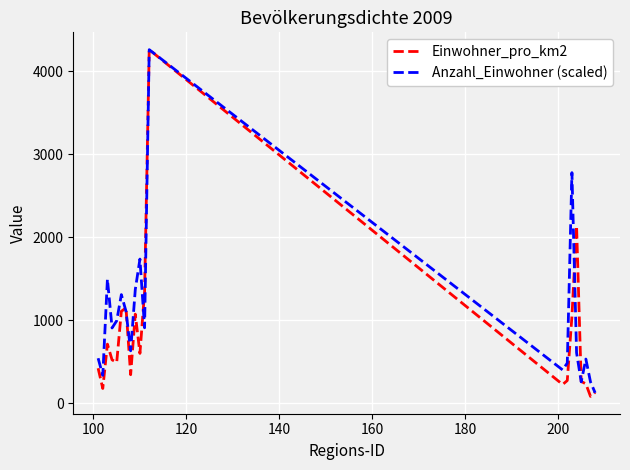

How many series are shown in this chart?

2